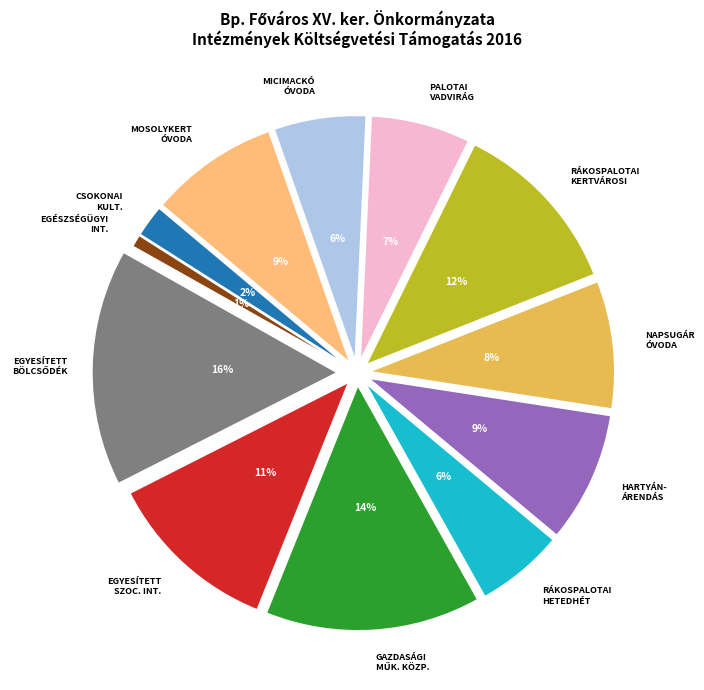

Is there a majority slice in this chart?

No